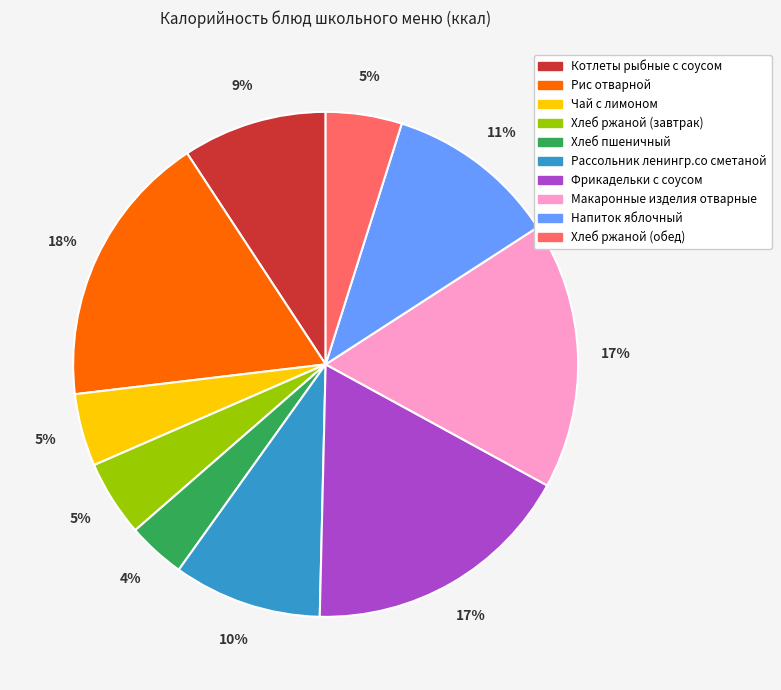

Is it true that Рис отварной is 18% of the pie?

True